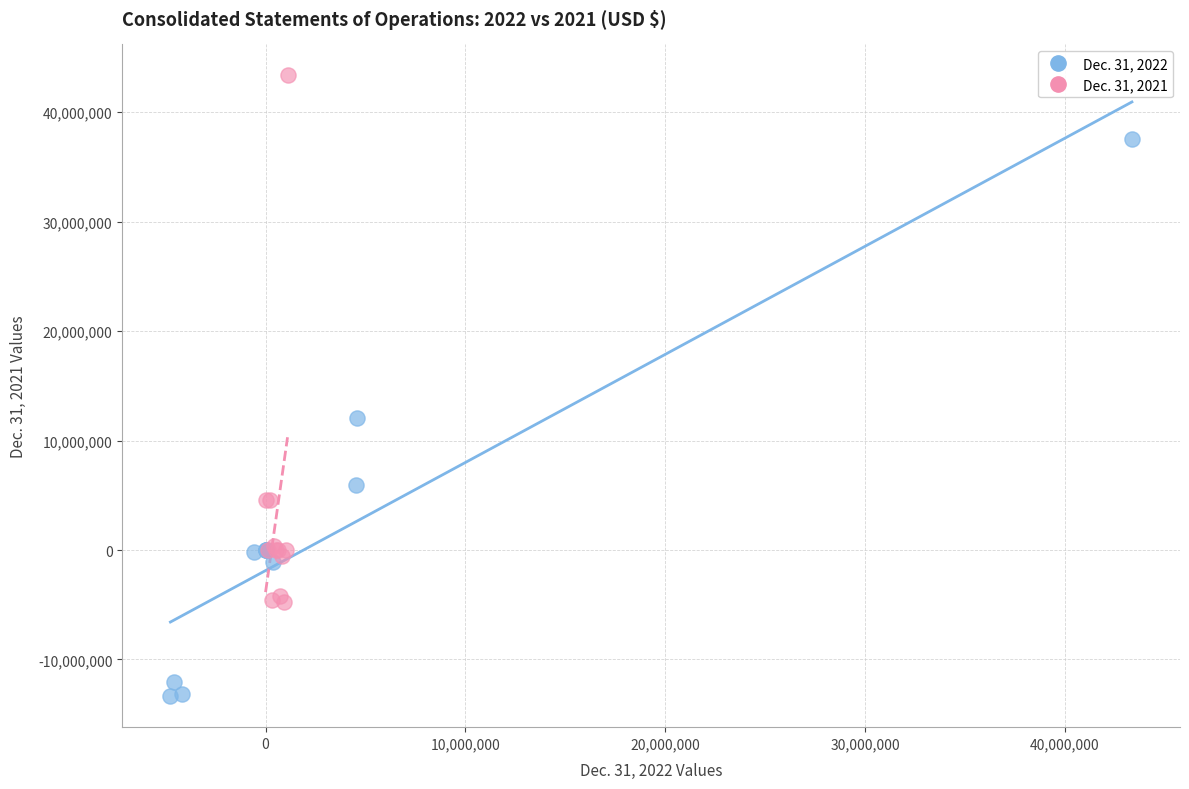

Which series has the largest Y range (max minus min)?

Dec. 31, 2022